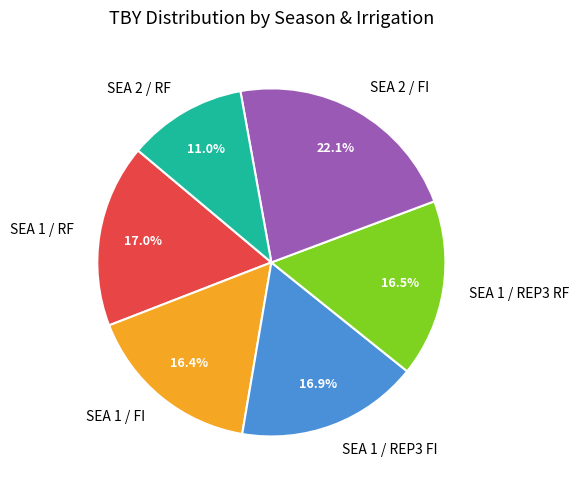

Does any single category account for the majority?

No